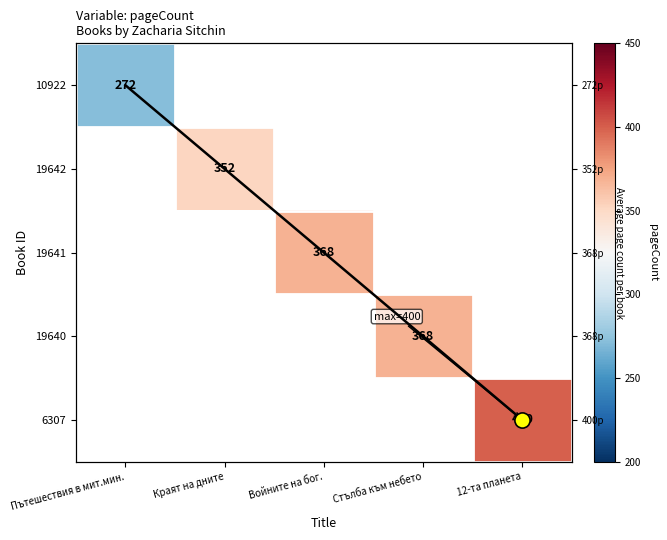

Rank the series at Стълба към небето from highest to lowest value.

10922, 19642, 19641, 19640, 6307